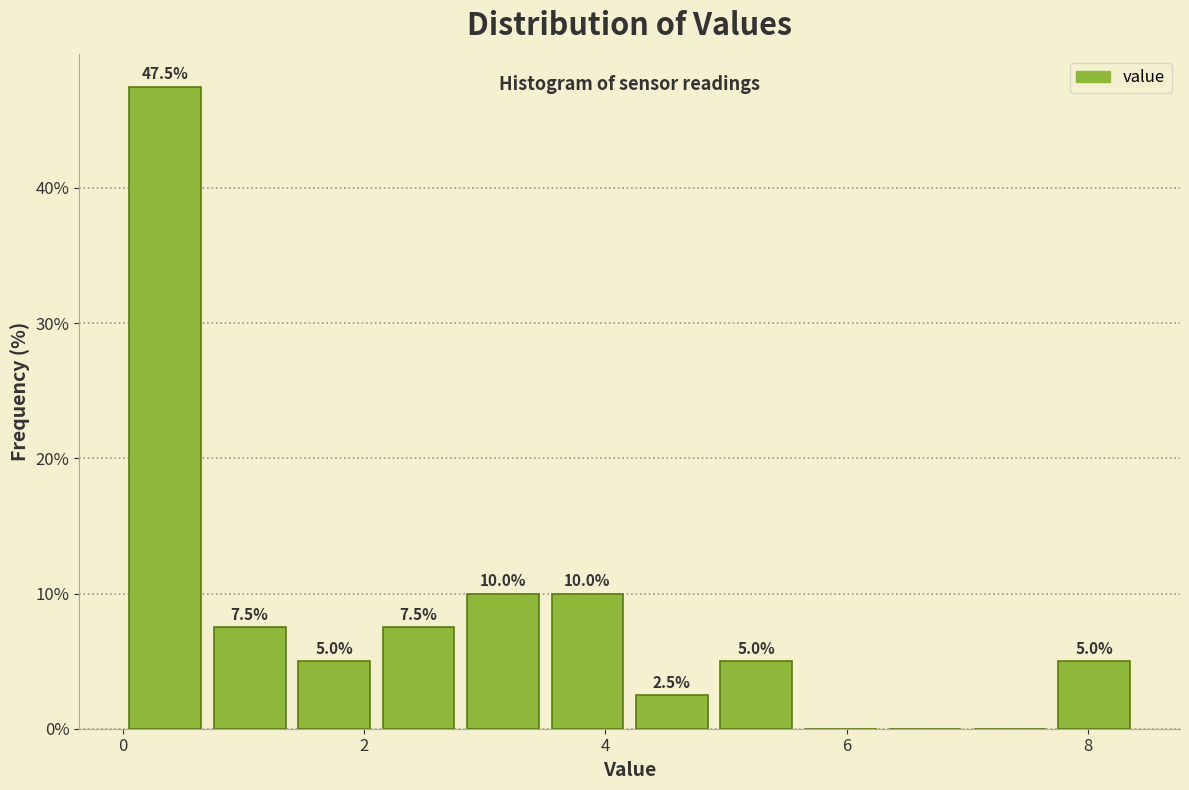

Read against the x-axis, roughly where is the centre of the tallest bar?

0.4